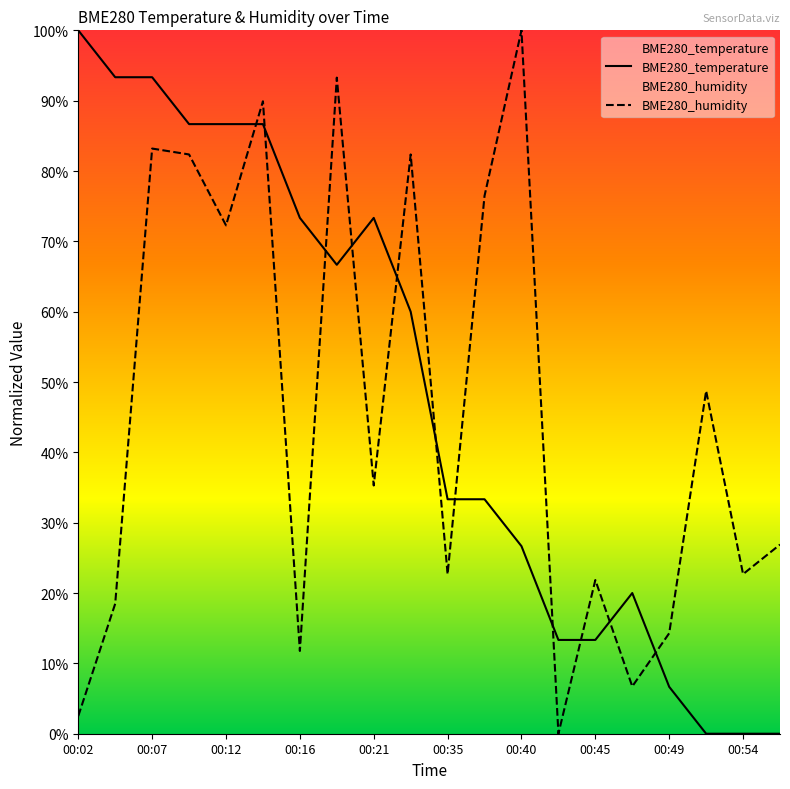

True or false: BME280_temperature and BME280_humidity cross at least once.

True